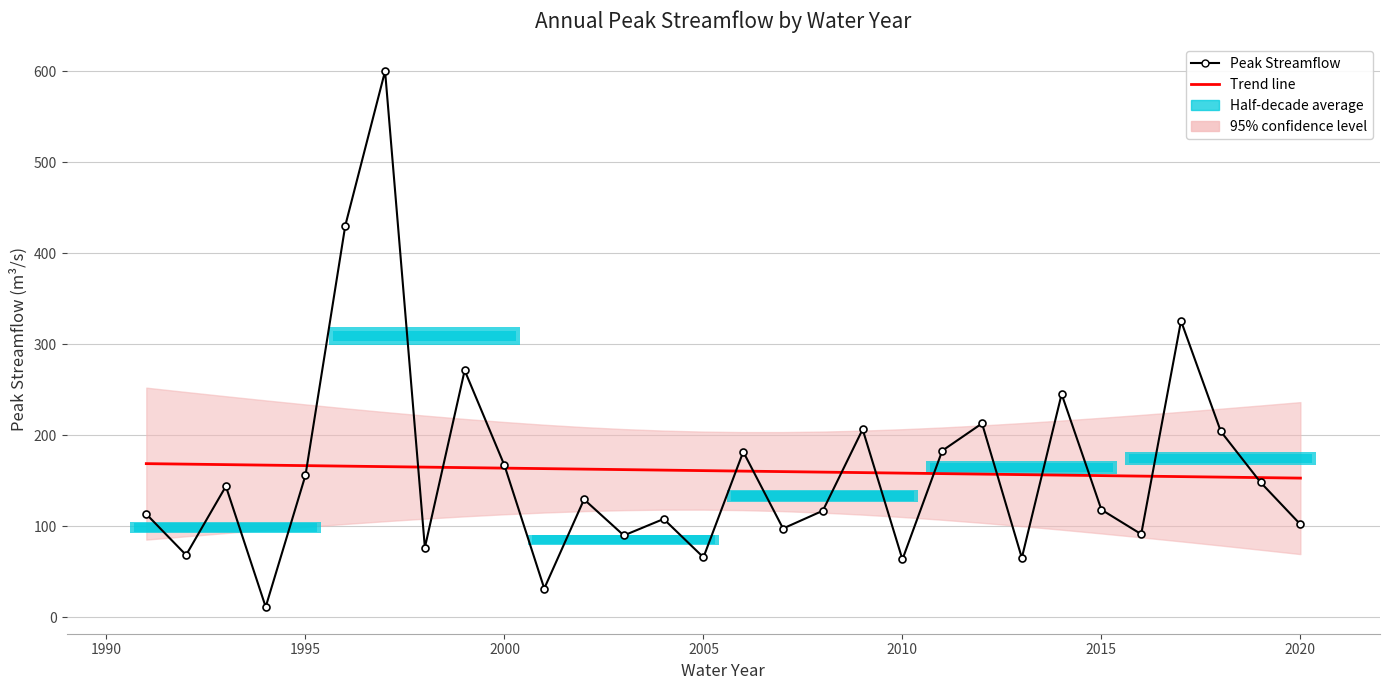

Which series has the largest range (max minus min)?

Peak Streamflow